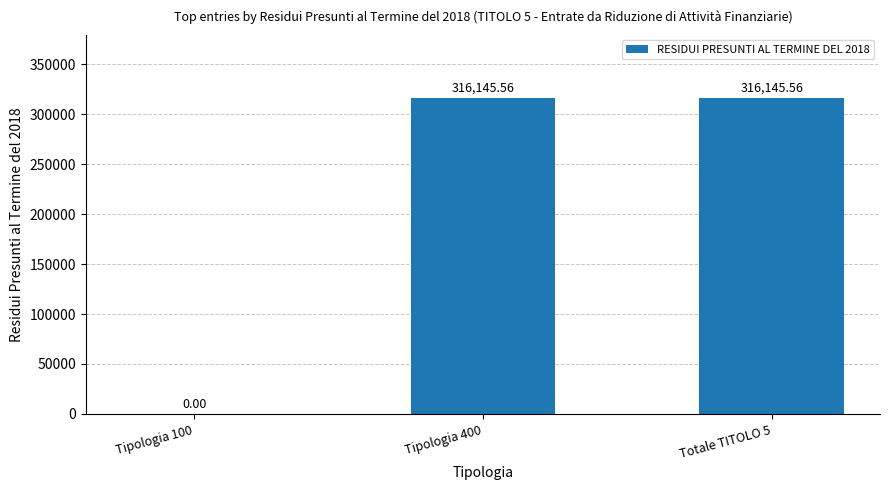

What is the sum of the values at Tipologia 400 and Totale TITOLO 5?

632291.1